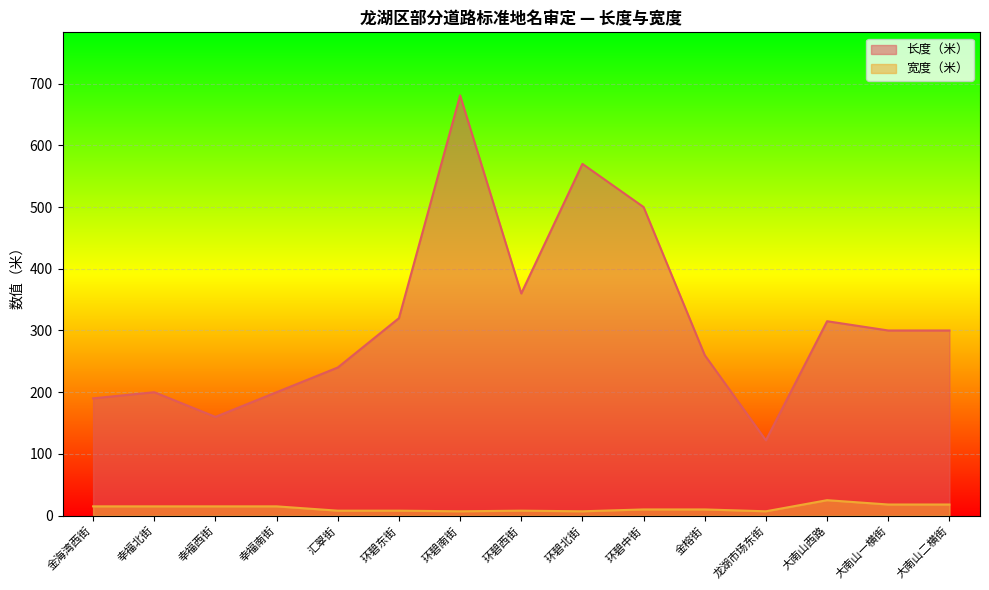

Which series has the largest total across all categories?

长度（米）